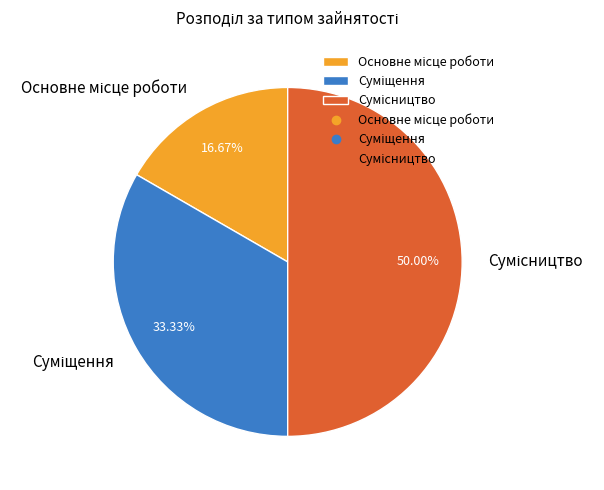

Do Сумісництво and Основне місце роботи together represent more than half of the pie?

Yes